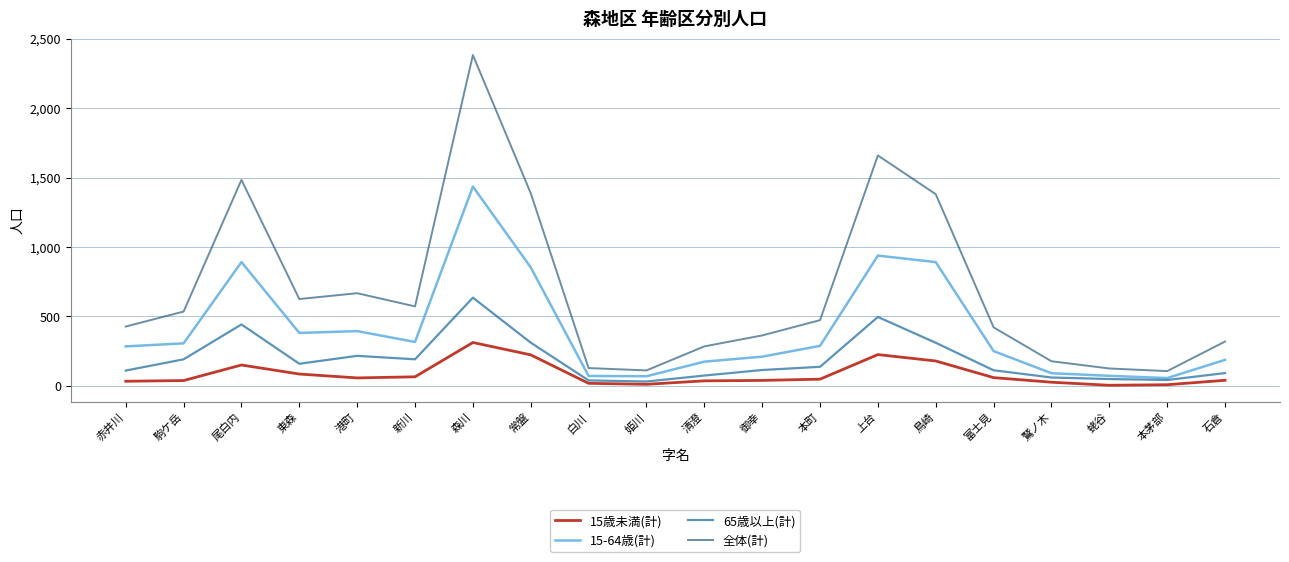

What is the average value of the 全体(計) series?

681